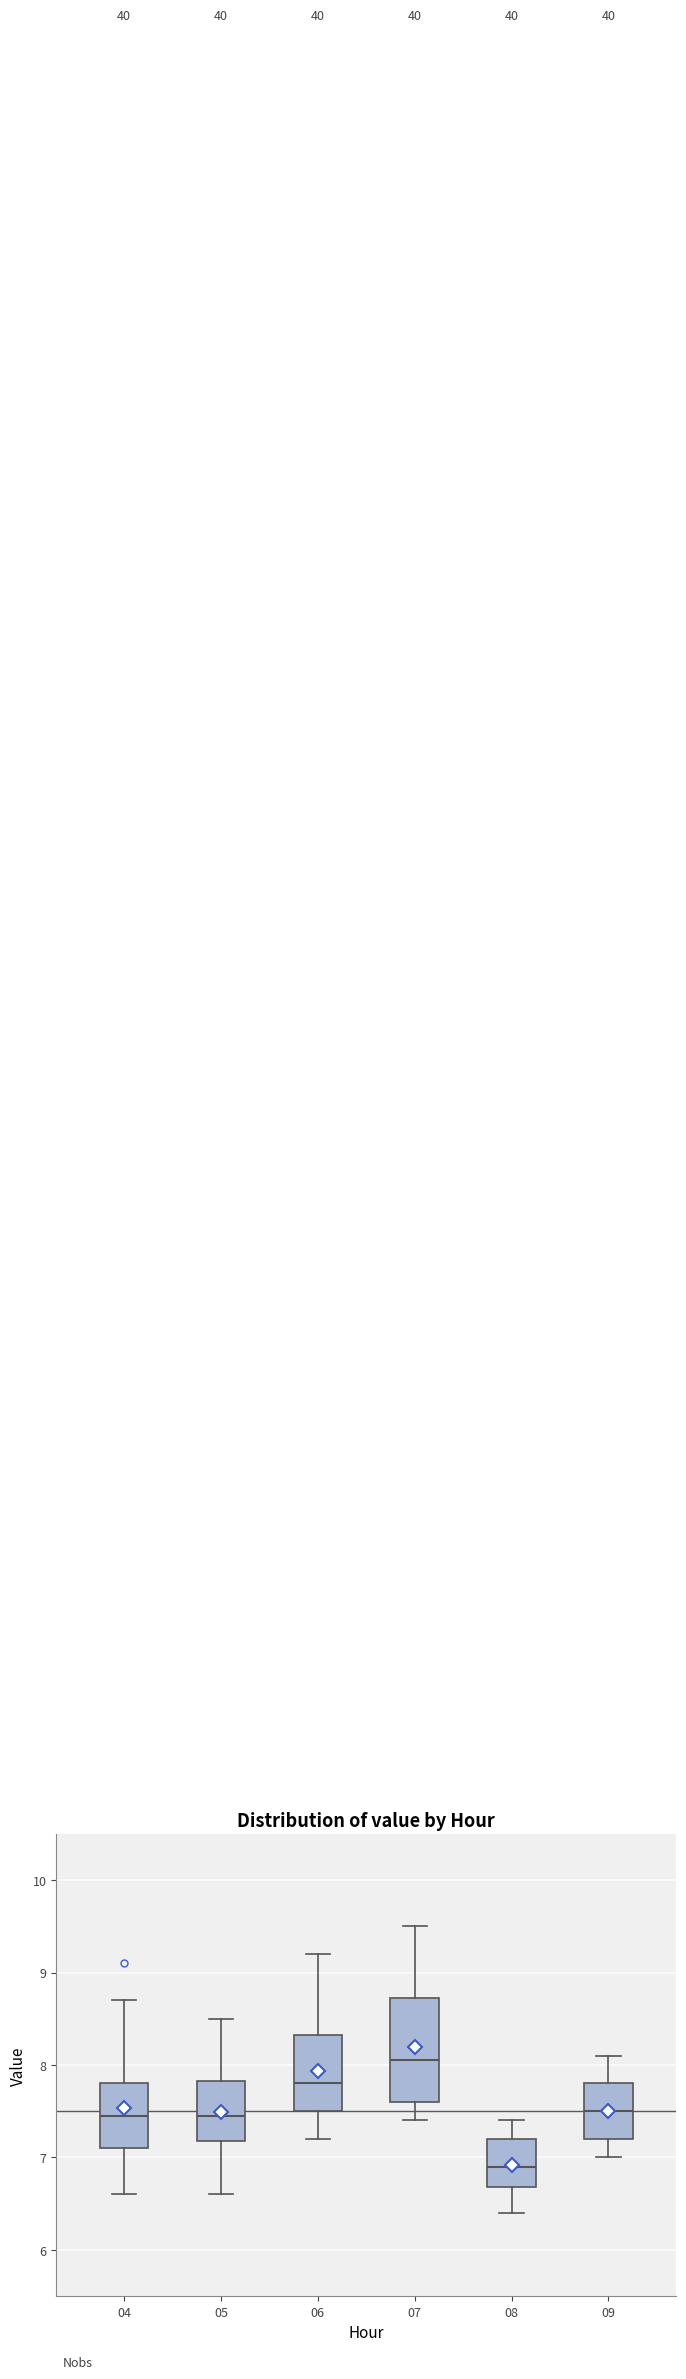

Which box is the tallest, from its lower edge to its upper edge?

07